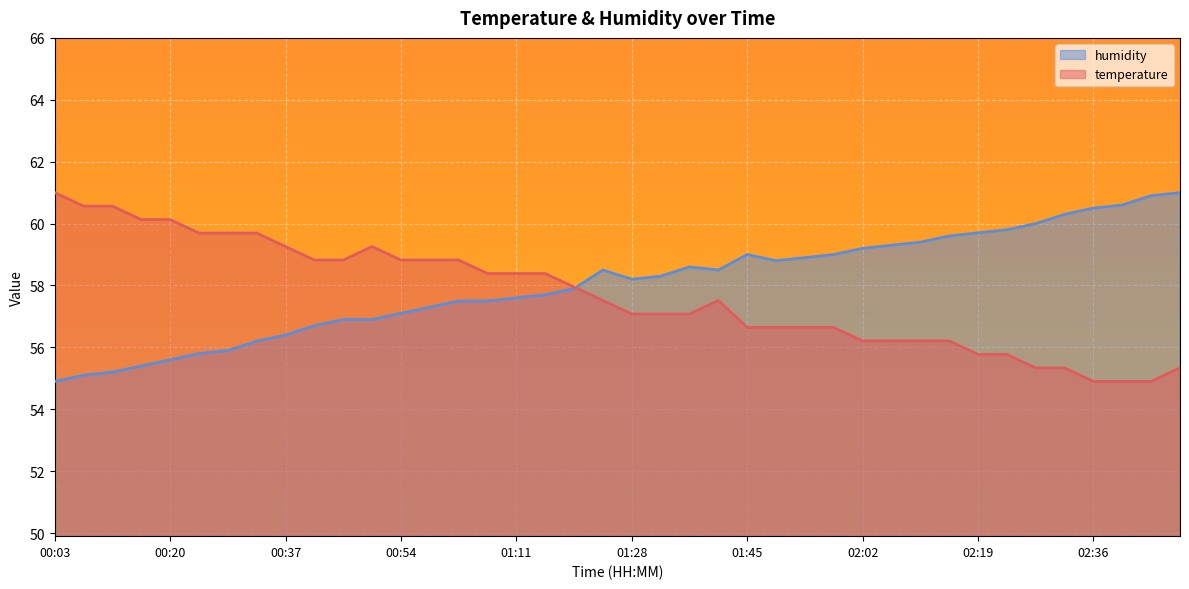

Is it true that temperature equals 106.2 at 00:49?

False